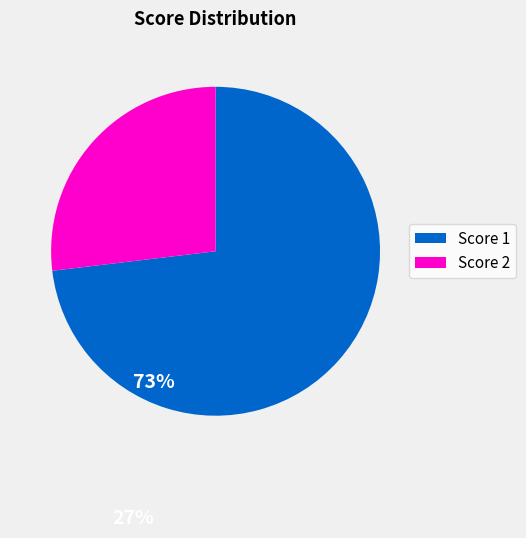

Is there any slice that represents more than half of the pie?

Yes